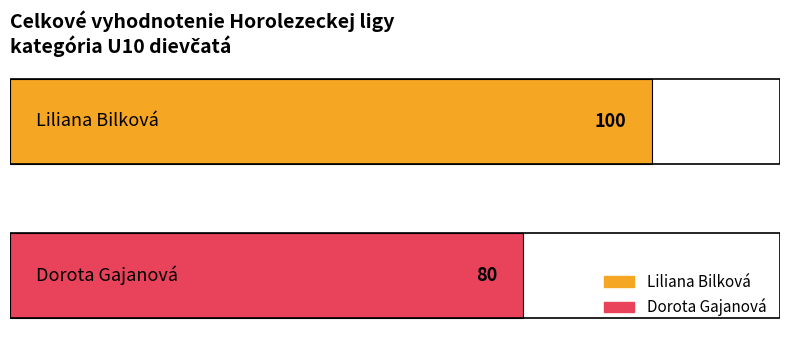

How many series are shown in this chart?

2